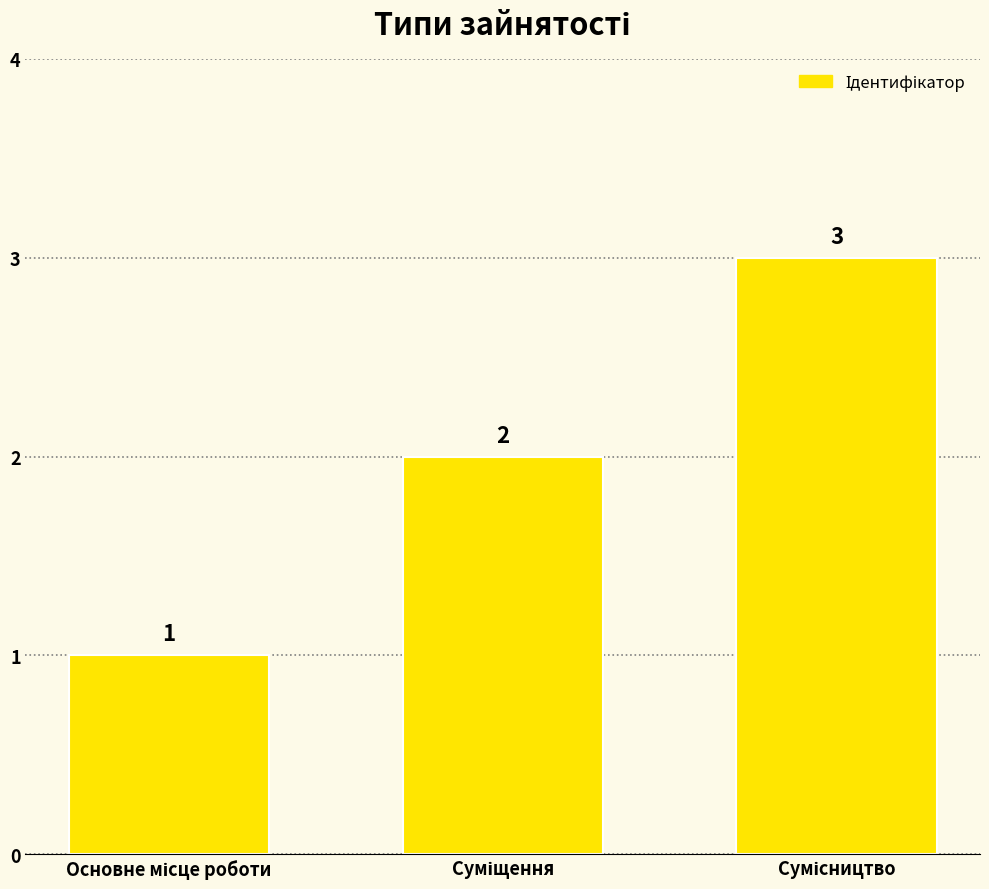

What is the value of the 1st bar from the left?

1